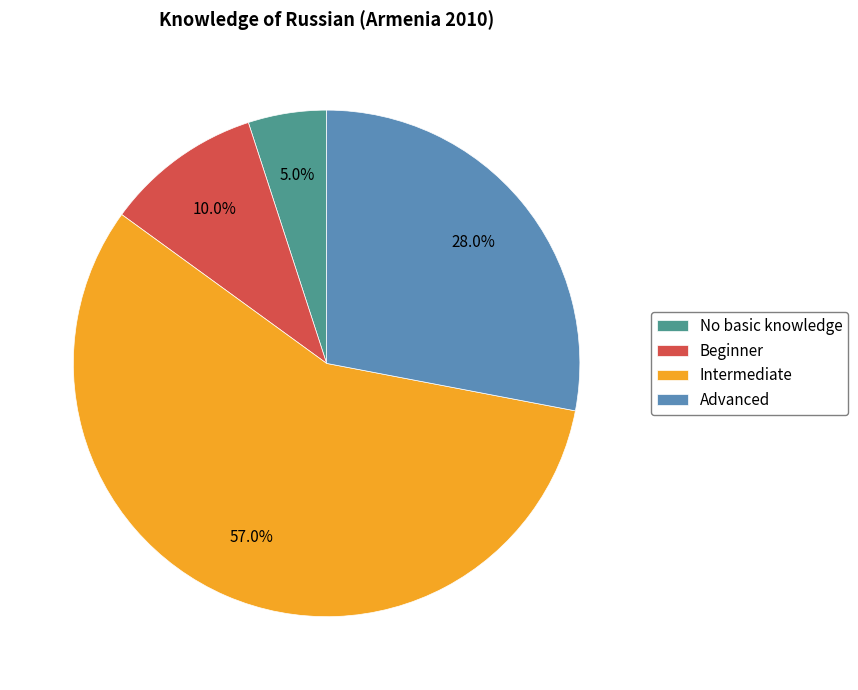

To the nearest percent, what percentage of the pie is No basic knowledge?

5%